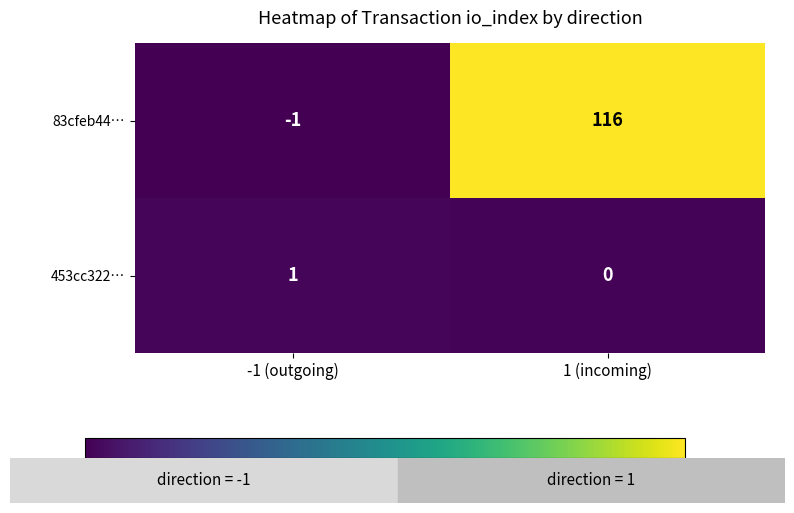

Which category has the highest value in the 83cfeb44… series?

1 (incoming)